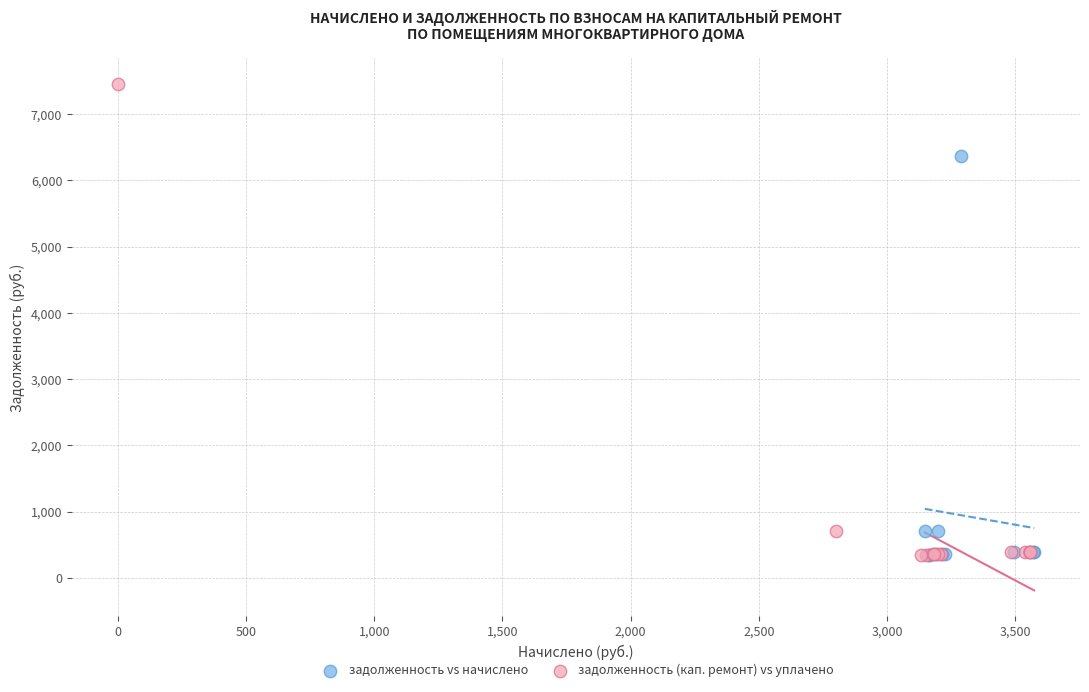

Which series has the widest spread of Y values?

задолженность (кап. ремонт) vs уплачено